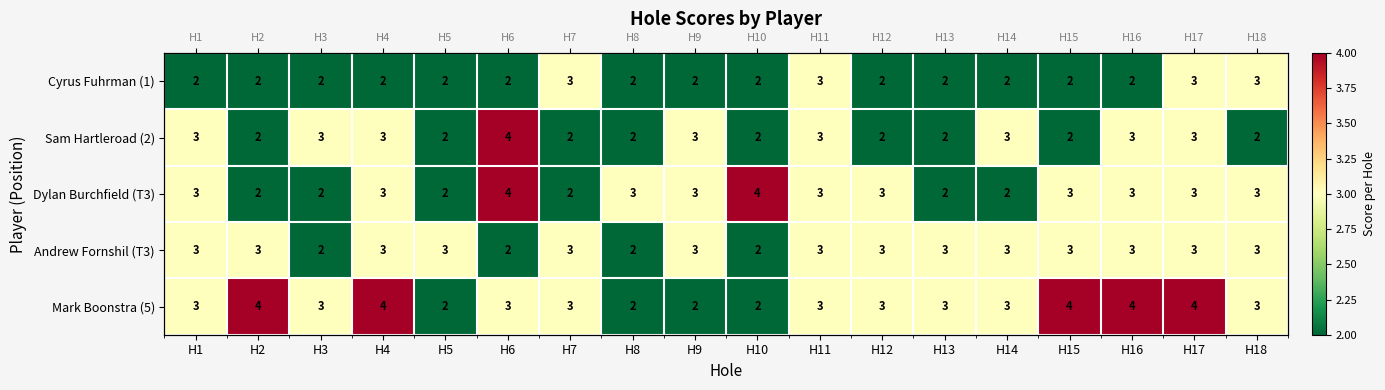

The value of Andrew Fornshil (T3) at H9 is 3. True or false?

True